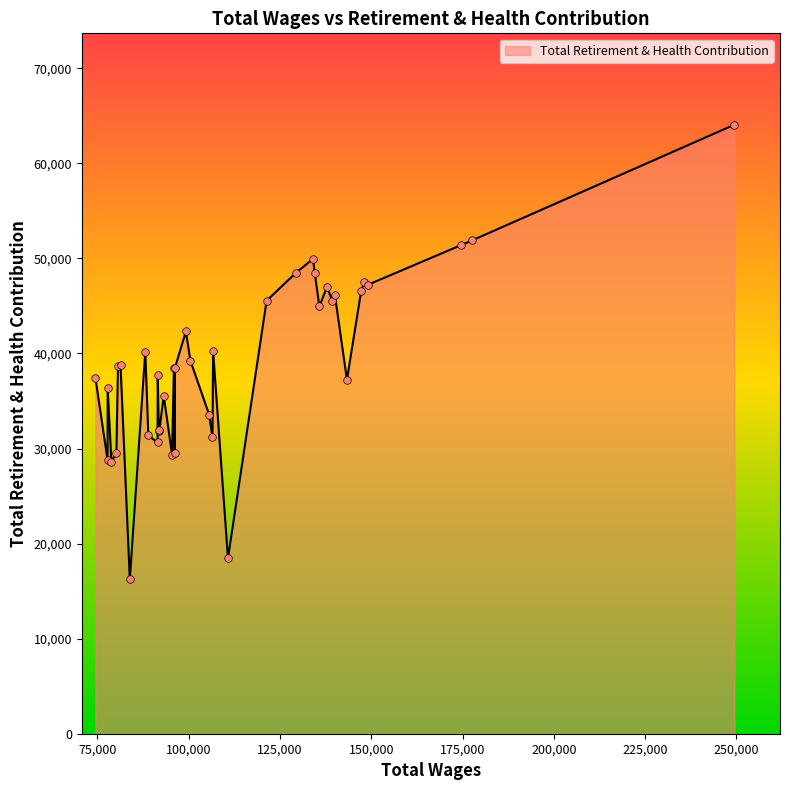

What is the greatest value displayed?

64062